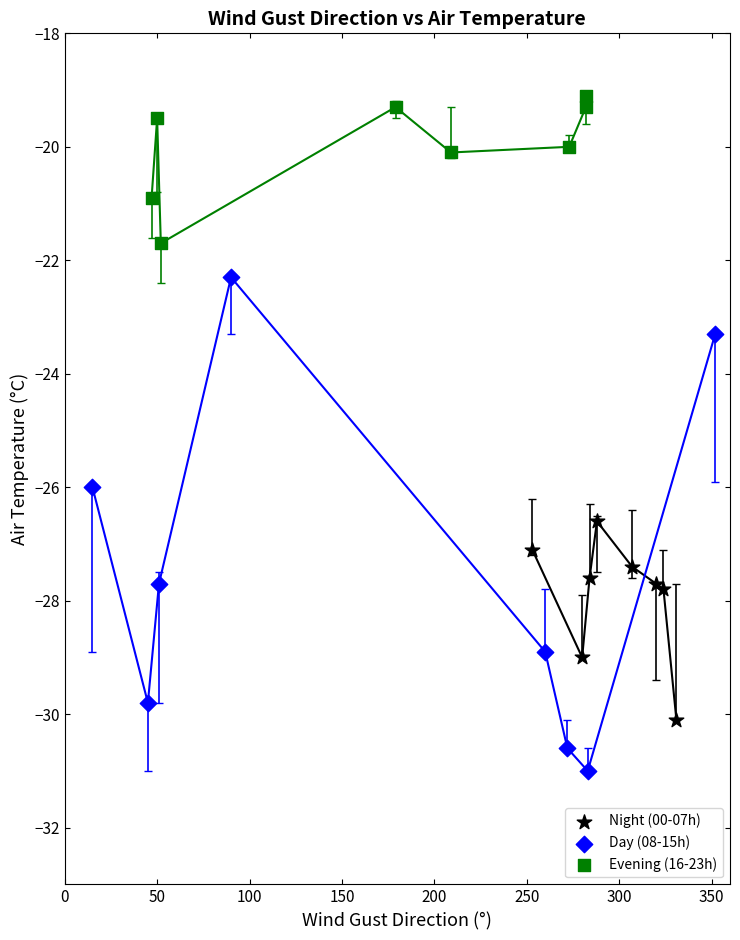

What are all the series names shown in the legend?

Night (00-07h), Day (08-15h), Evening (16-23h)